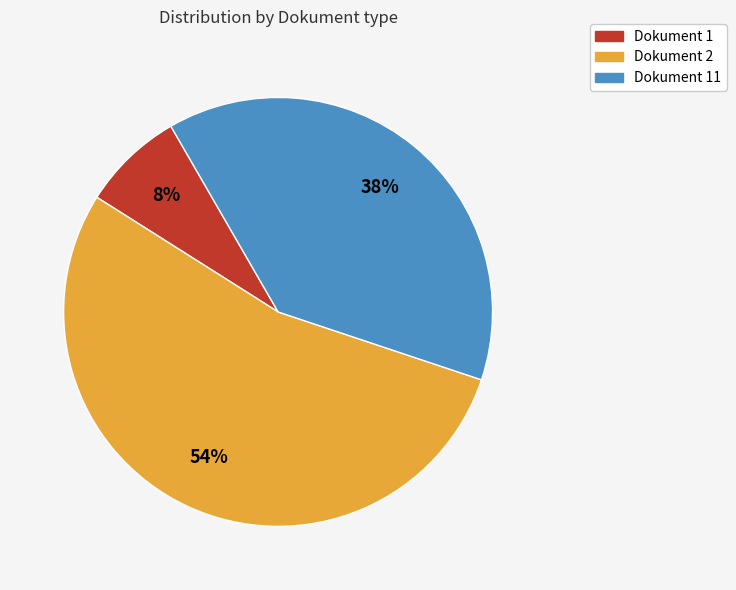

How many slices are in this pie chart?

3